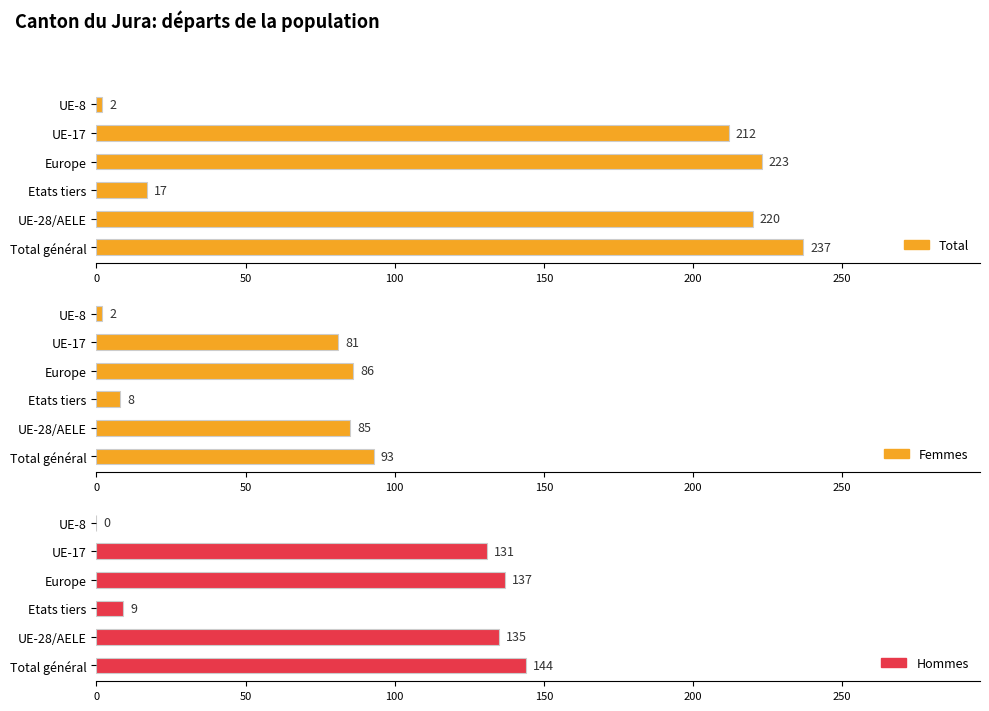

Which series has the widest spread of values?

Total